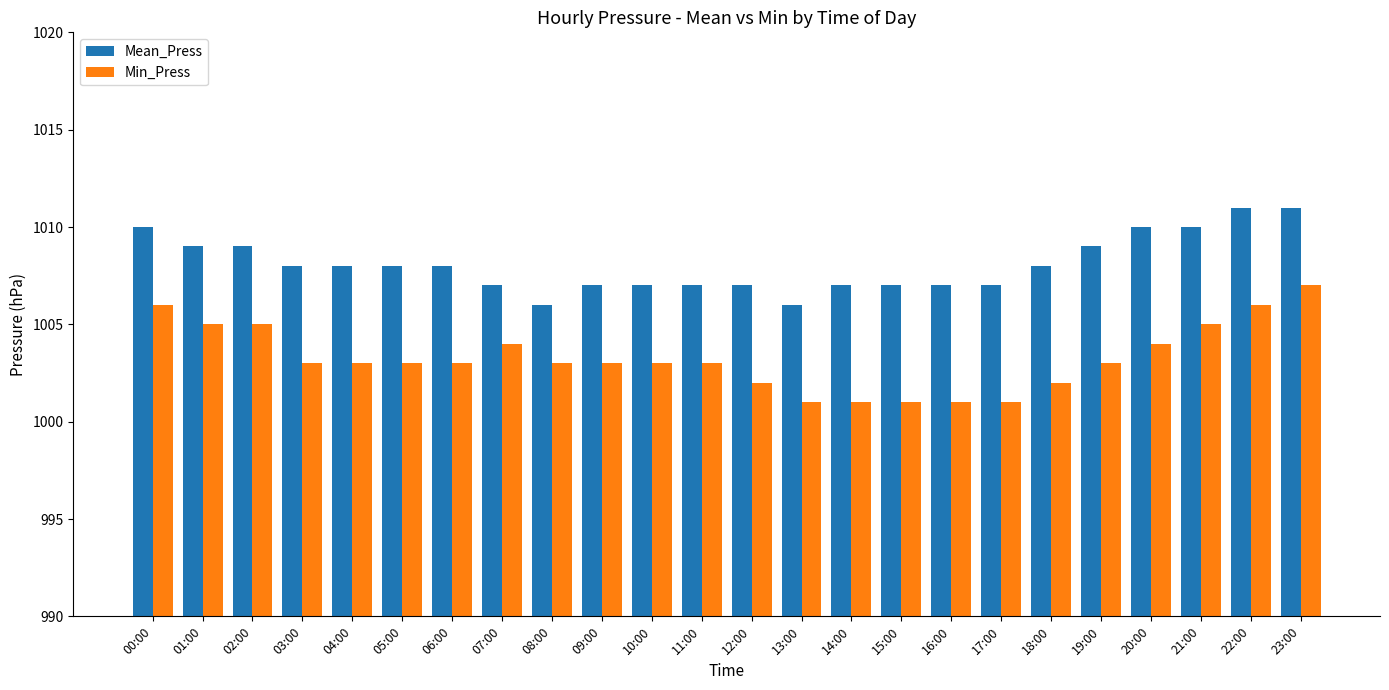

Count the Mean_Press values in the range 1007 to 1009.

17